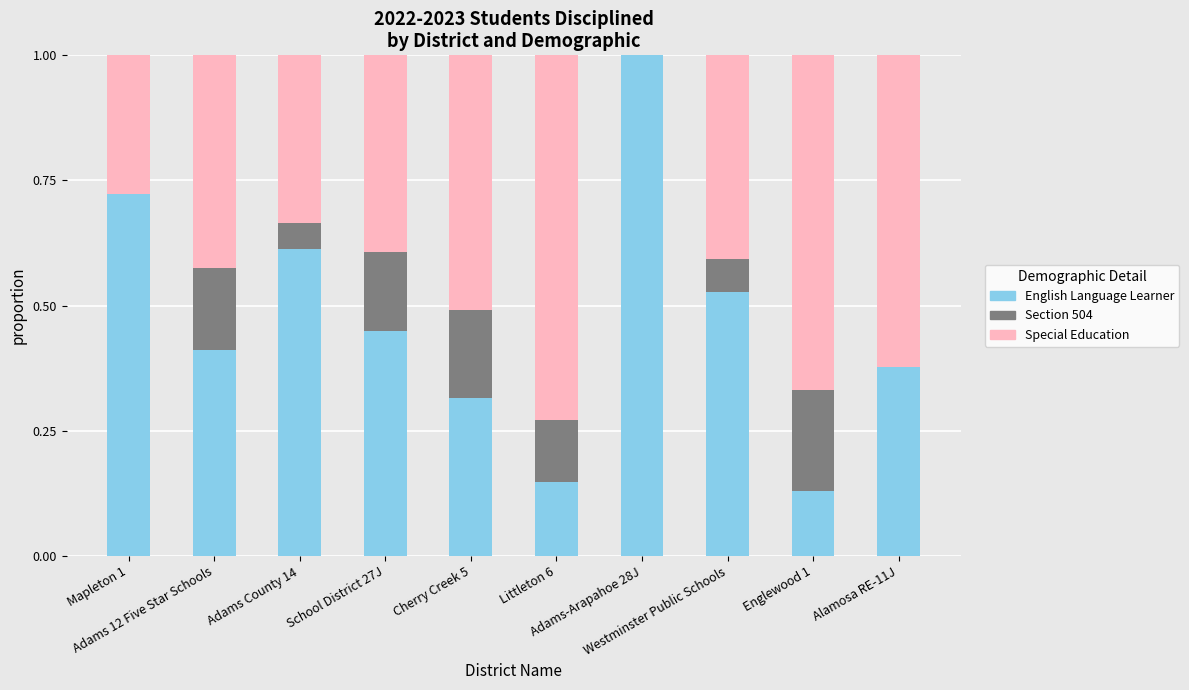

What is the maximum value for English Language Learner?

1.0